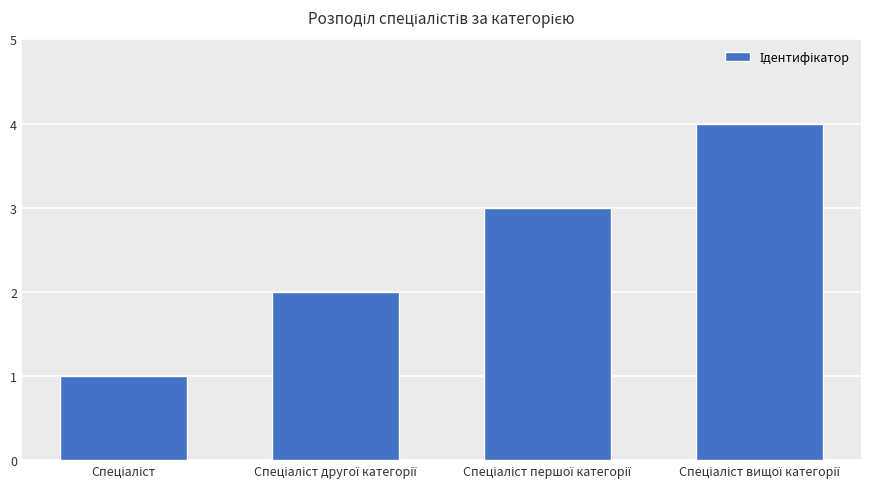

What is the greatest value displayed?

4